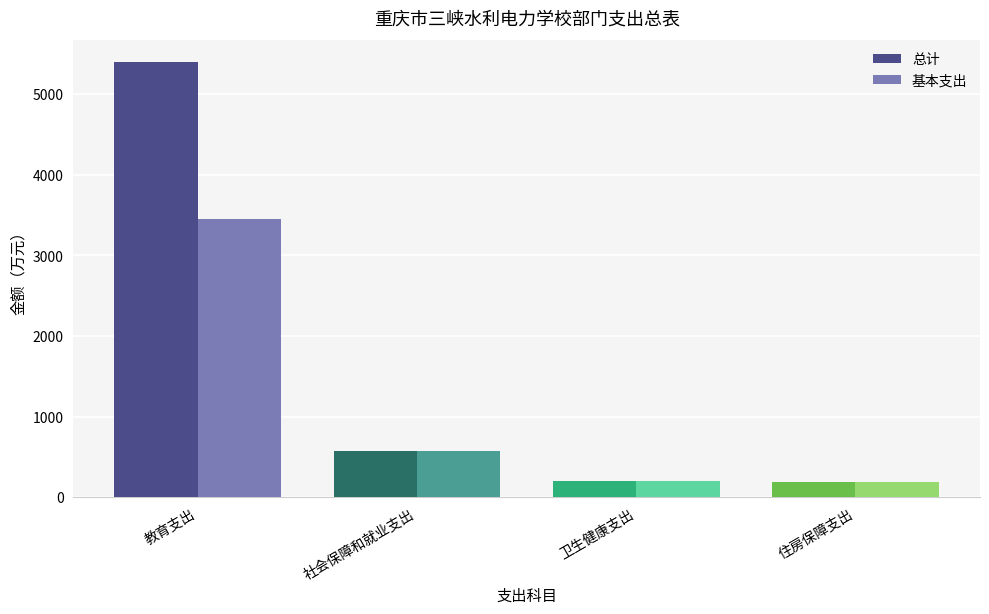

What is the average value of the 总计 series?

1588.6